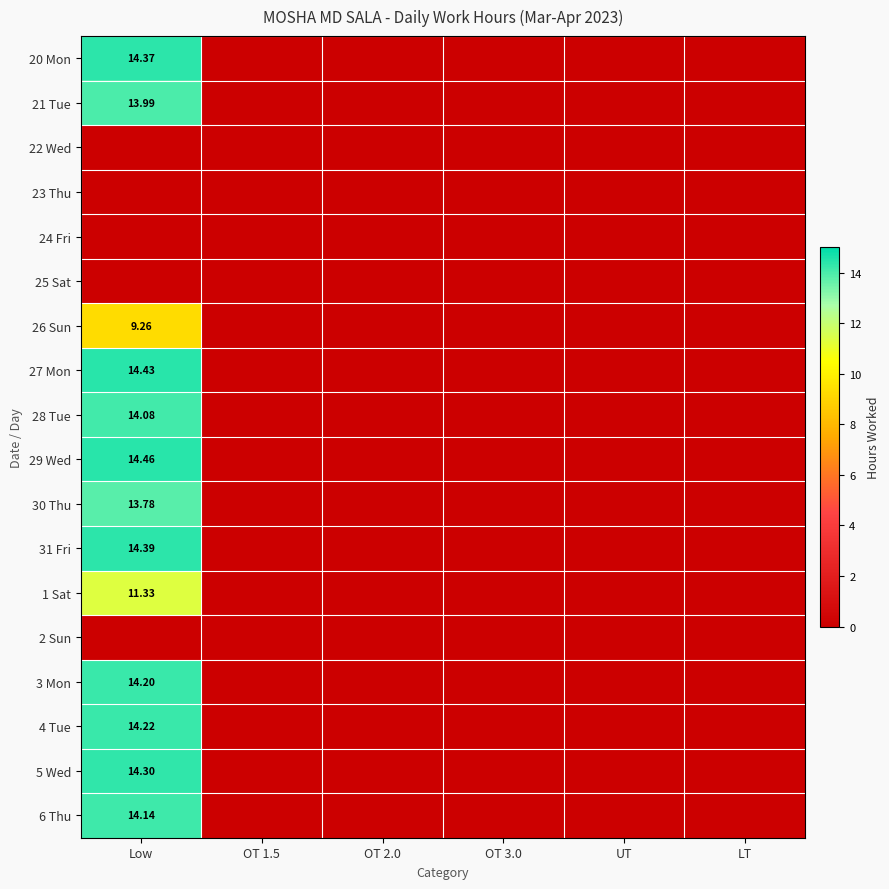

Which has a higher value, OT 2.0 or OT 1.5?

OT 2.0